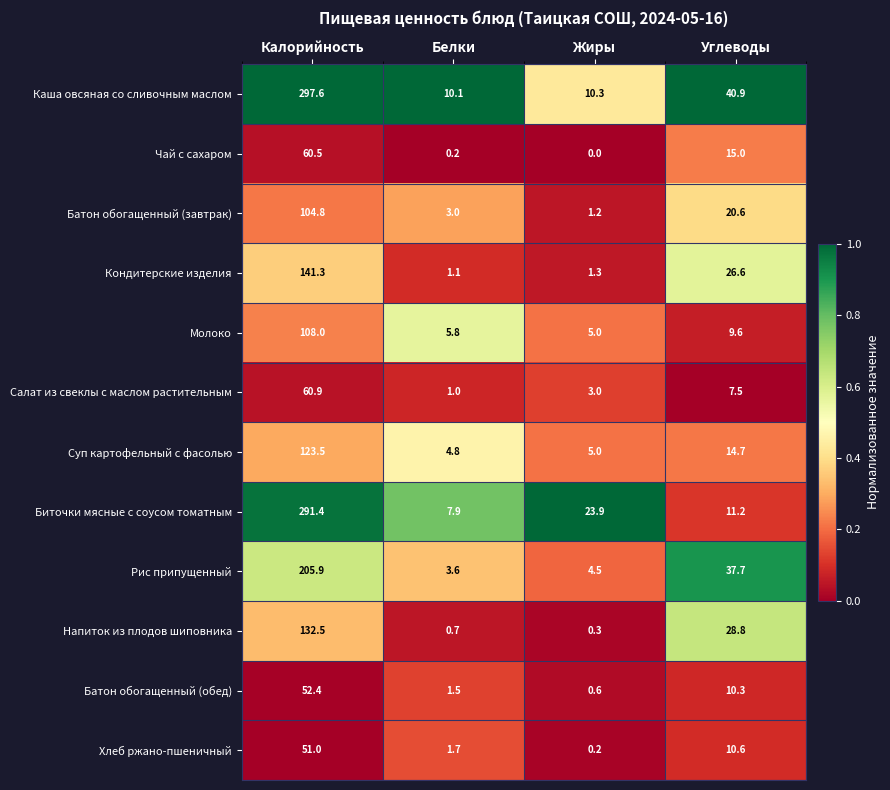

What is the difference between the highest and lowest values at Жиры?

23.9